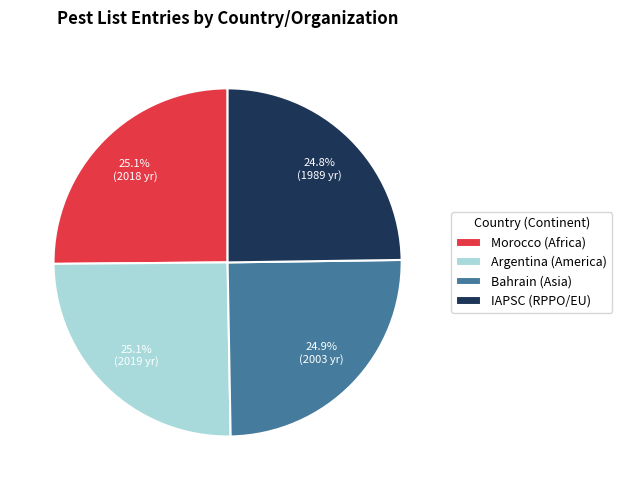

To the nearest percent, what portion does Argentina represent?

25%